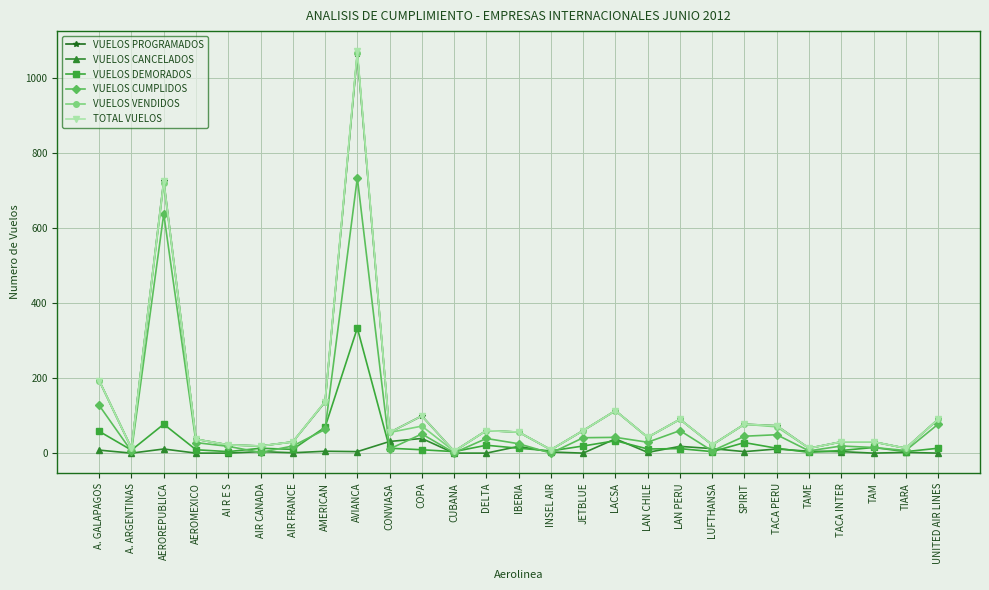

What is the difference between the maximum and minimum values in the VUELOS PROGRAMADOS series?

1058